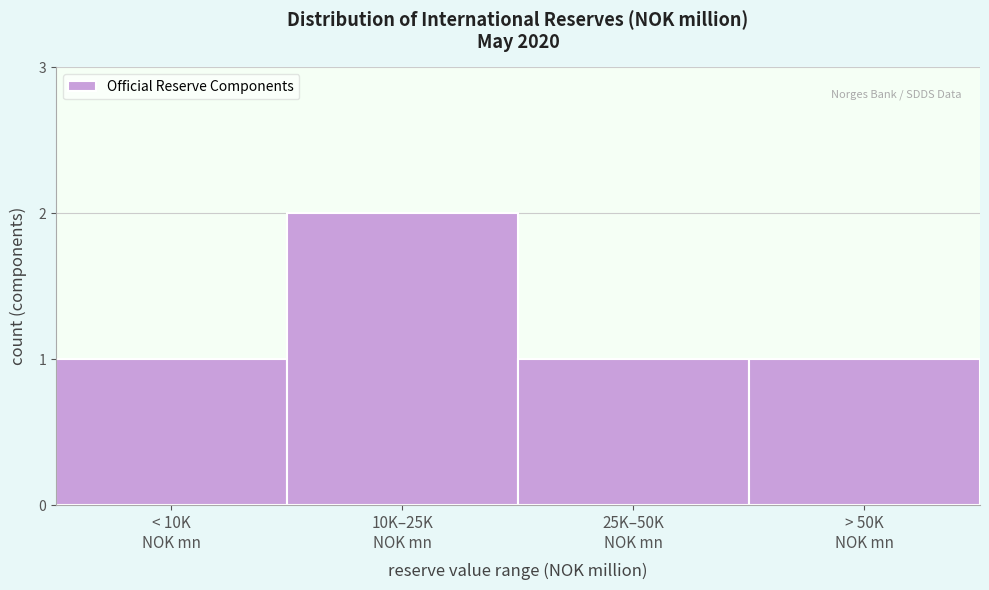

Reading left to right, what are all the values shown in this chart?

1	2	1	1